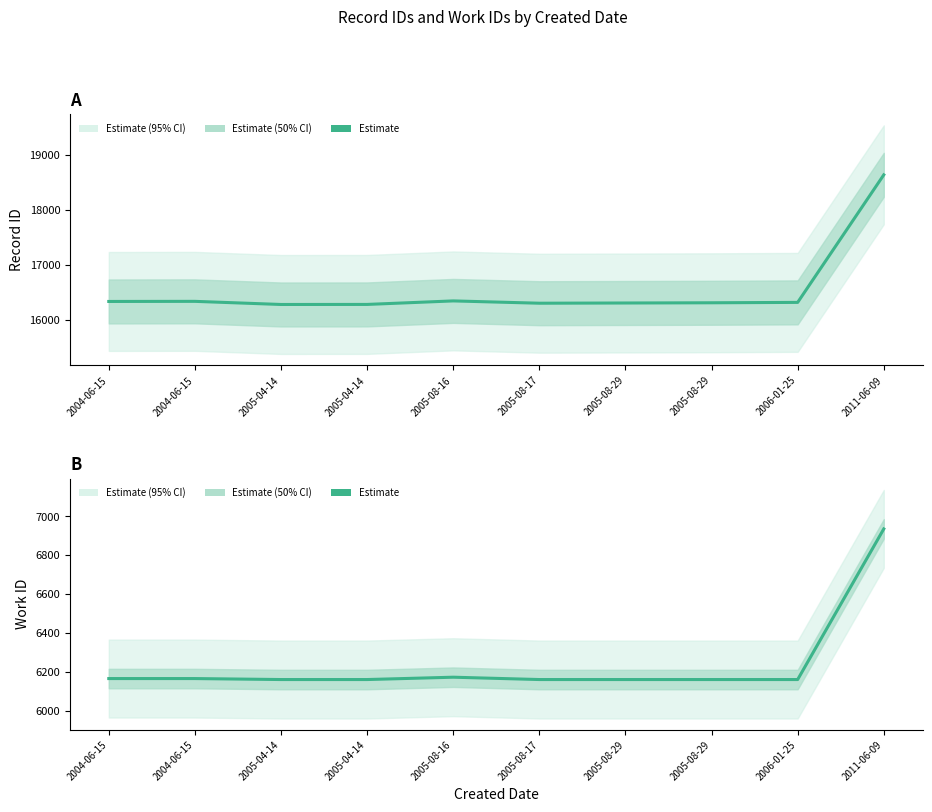

What is the label of the 2nd point from the left?

2004-06-15